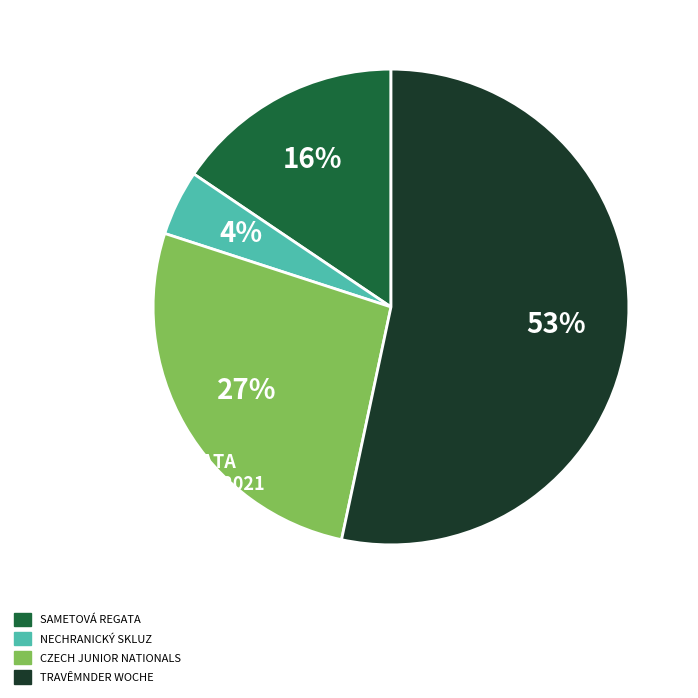

Is there a majority slice in this chart?

Yes